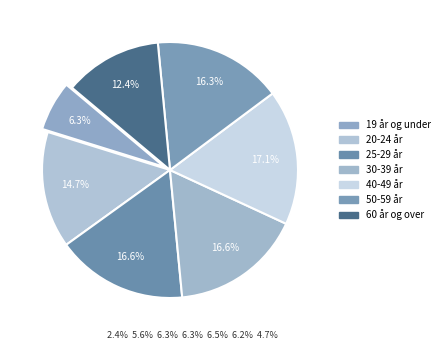

How many segments does this pie chart have?

7